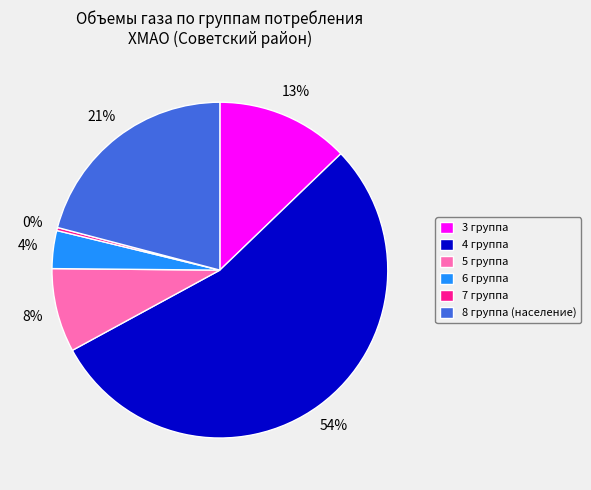

Is it true that 6 группа is 4% of the pie?

True